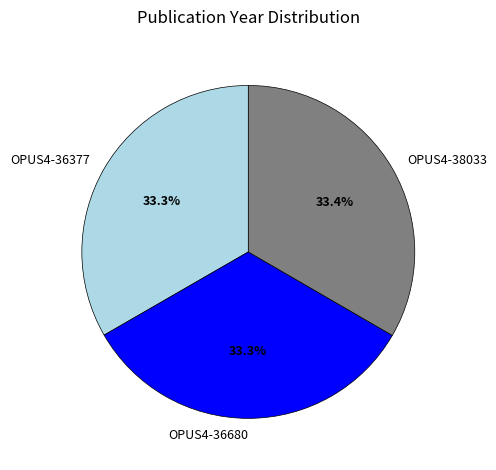

Approximately how many times larger is the value at OPUS4-38033 compared to OPUS4-36680?

1.0